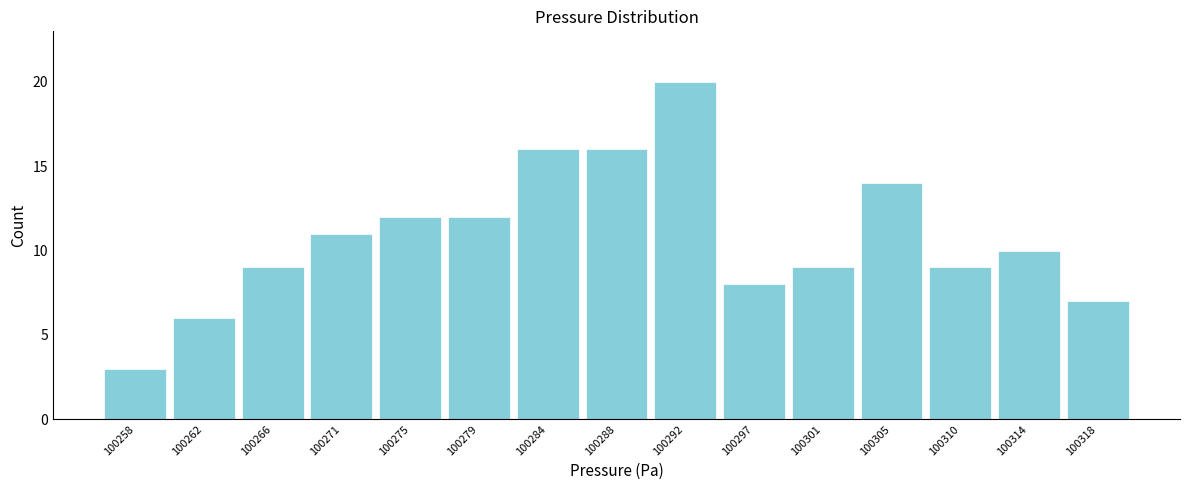

Reading right to left, what are all the values shown in this chart?

7	10	9	14	9	8	20	16	16	12	12	11	9	6	3